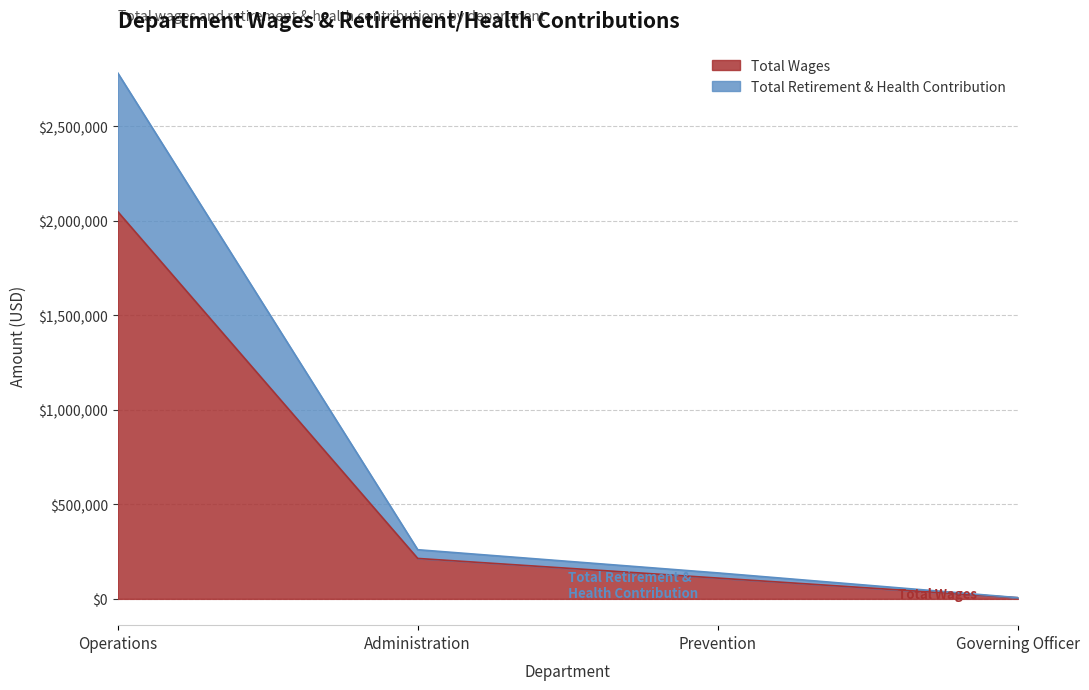

What are all the series names shown in the legend?

Total Wages, Total Retirement & Health Contribution